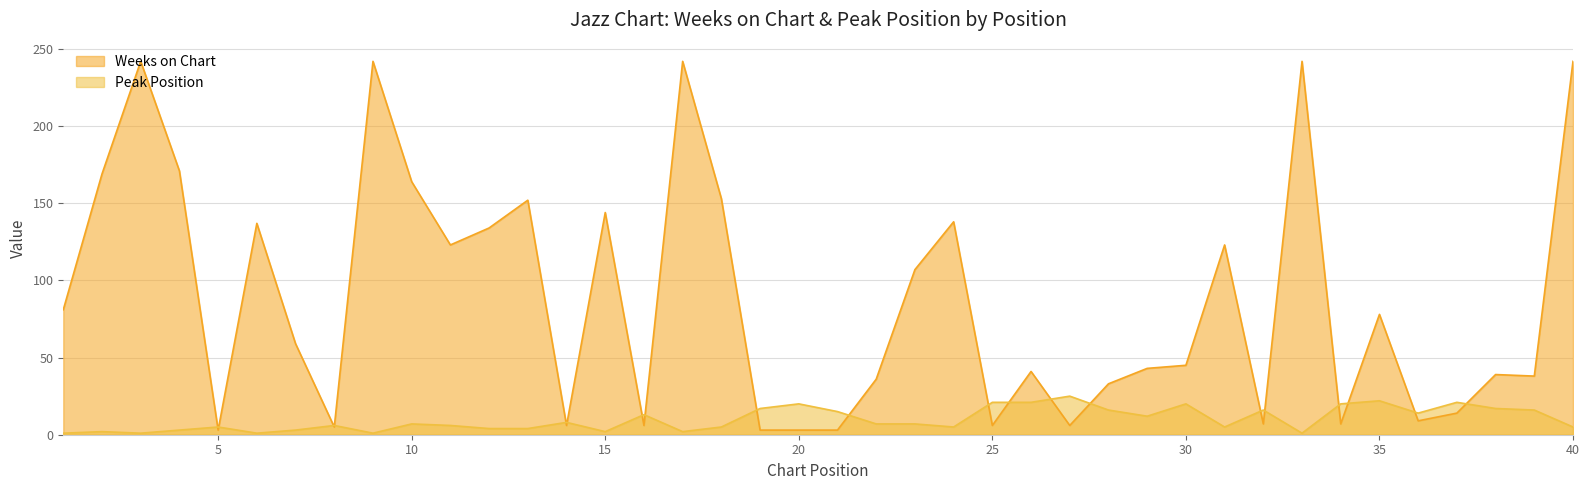

Is the value of Weeks on Chart at 15 greater than the value of Peak Position at 9?

Yes